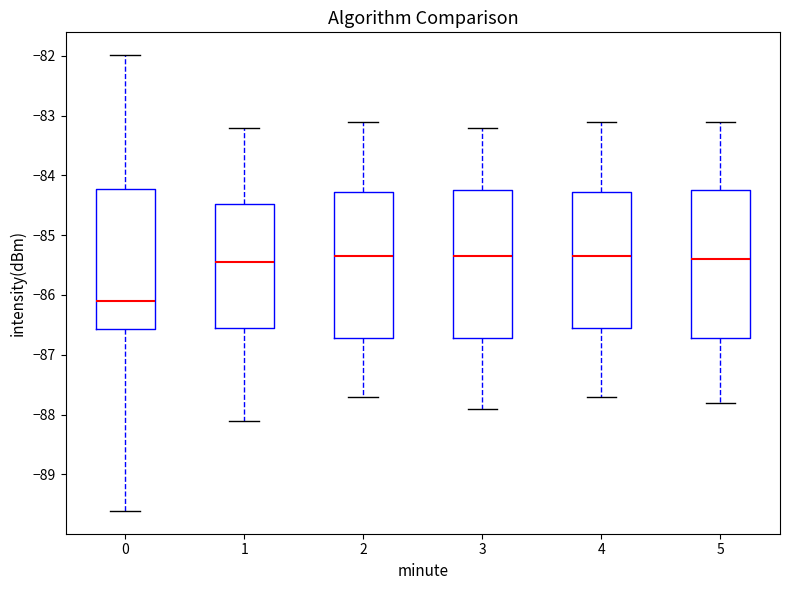

Reading left to right, read every box against the y-axis: the position of its median line, the range the box covers, and the ends of its whiskers. The values are not printed on the chart, so give them approximately, as read against the axis.

0: median -86.1, box -86.6 to -84.2, whiskers -89.6 to -82.0
1: median -85.4, box -86.5 to -84.5, whiskers -88.1 to -83.2
2: median -85.3, box -86.7 to -84.3, whiskers -87.7 to -83.1
3: median -85.3, box -86.7 to -84.2, whiskers -87.9 to -83.2
4: median -85.3, box -86.5 to -84.3, whiskers -87.7 to -83.1
5: median -85.4, box -86.7 to -84.2, whiskers -87.8 to -83.1